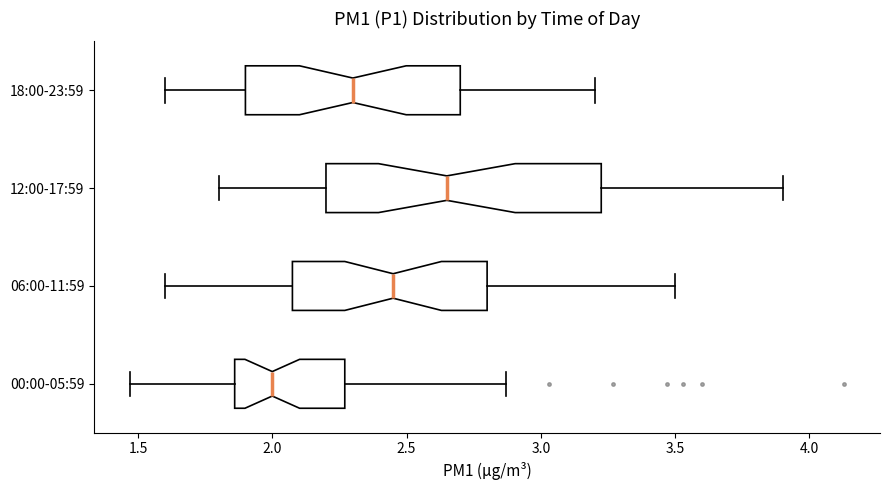

Where does the right whisker of the box for 12:00-17:59 end on the x-axis? The values are not printed on the chart, so give them approximately, as read against the axis.

3.90